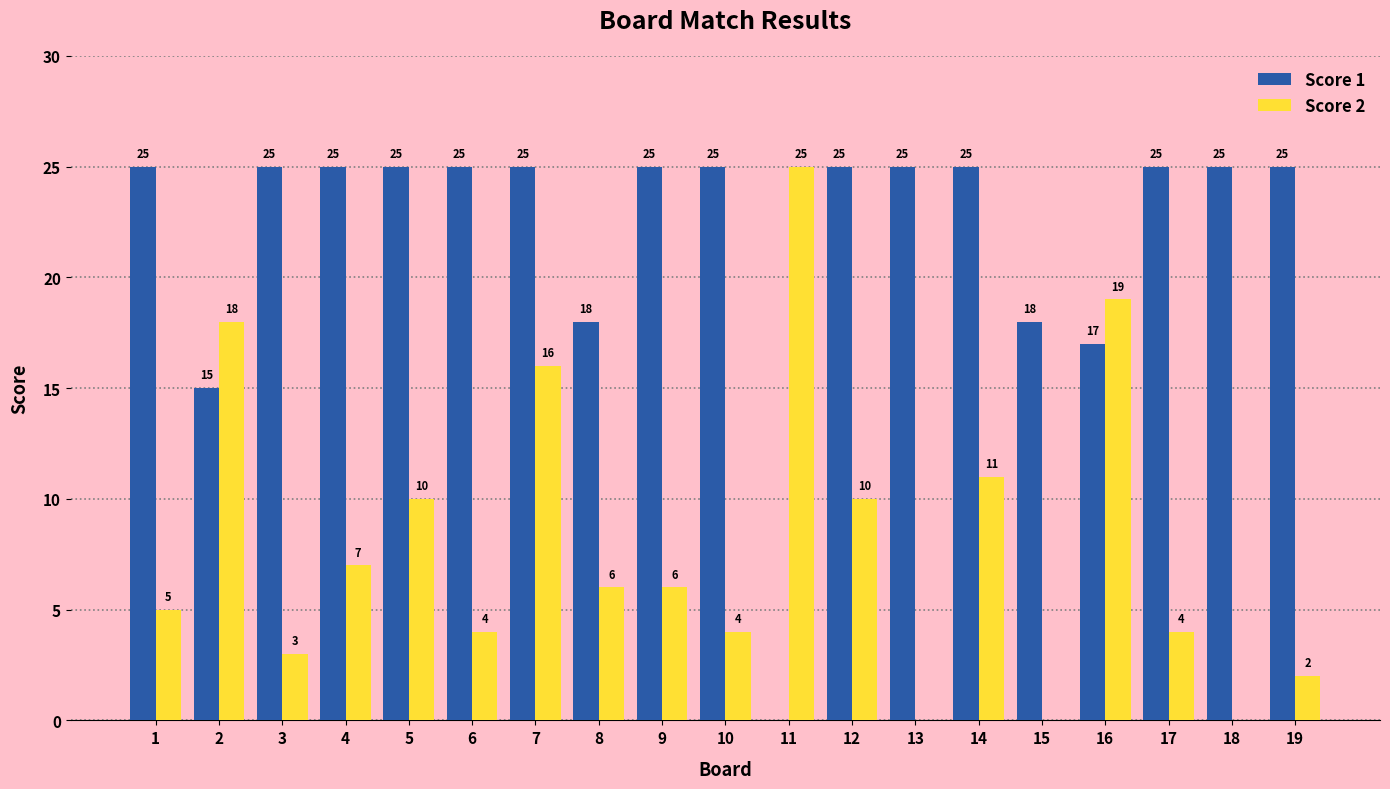

What is the sum of the Score 1 values at 10 and 3?

50